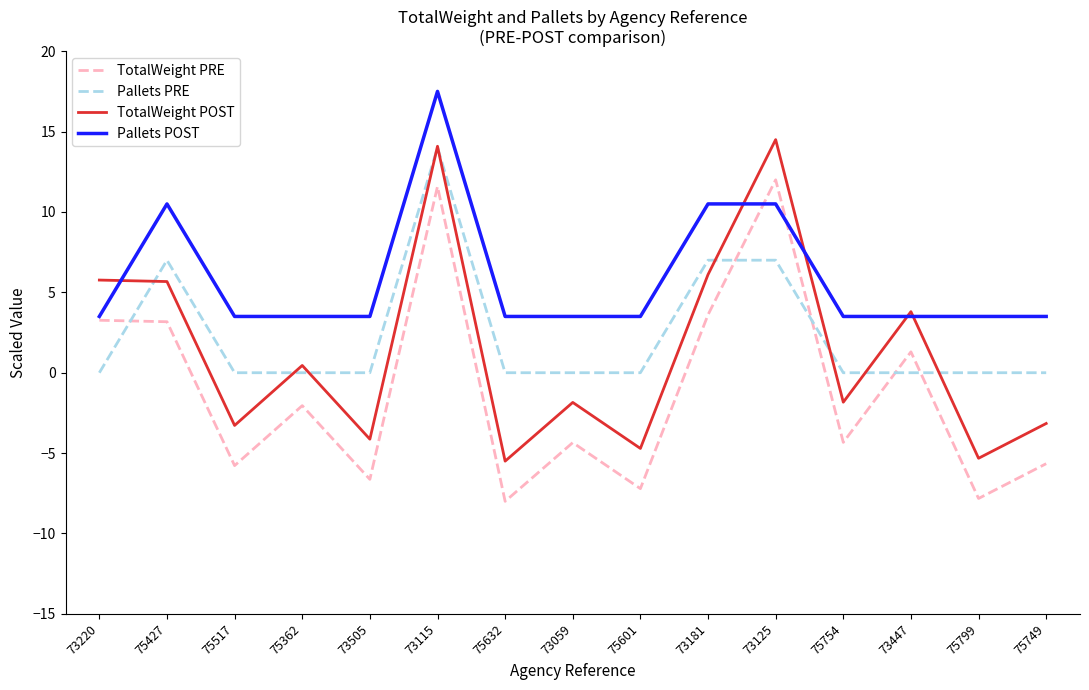

Which series has the largest total across all categories?

Pallets POST